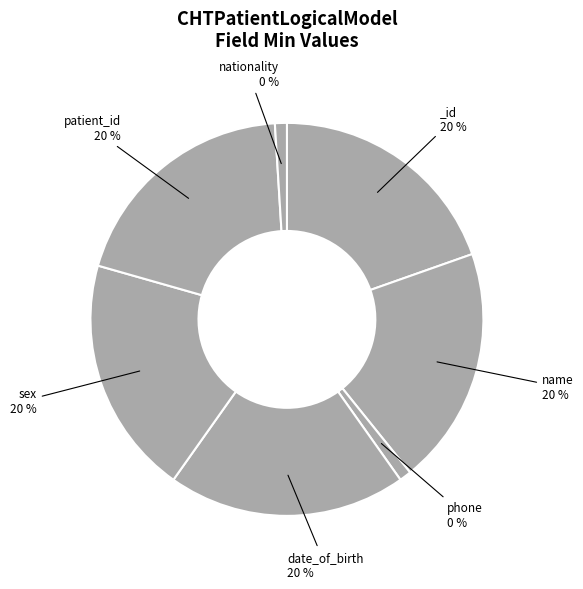

Is there a majority slice in this chart?

No